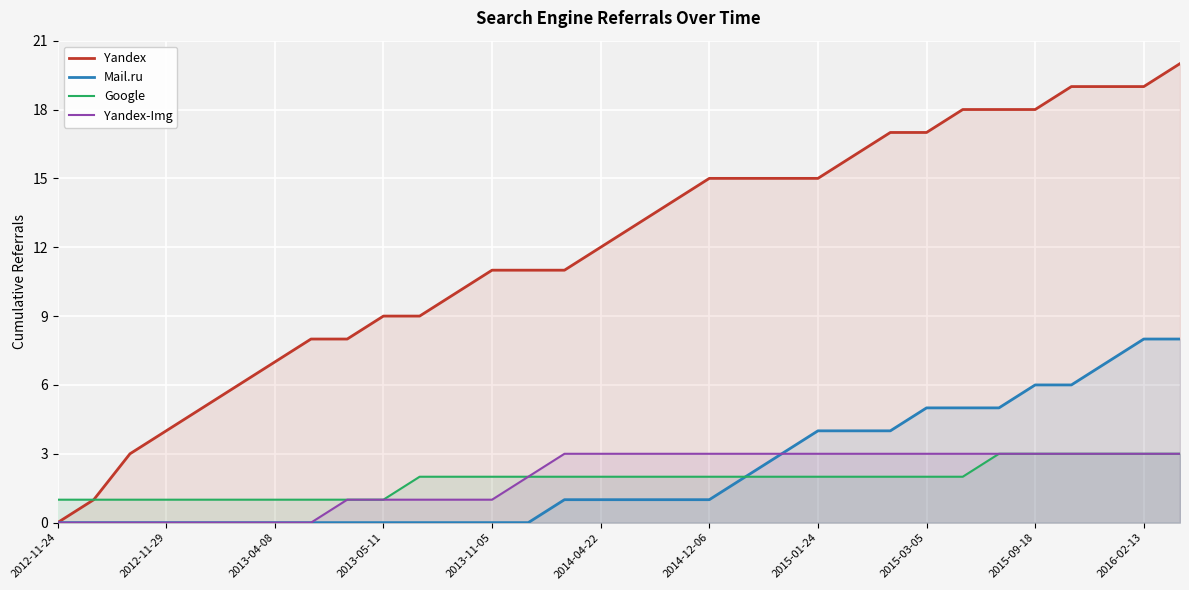

Which category has the lowest value in the Yandex-Img series?

2012-11-24